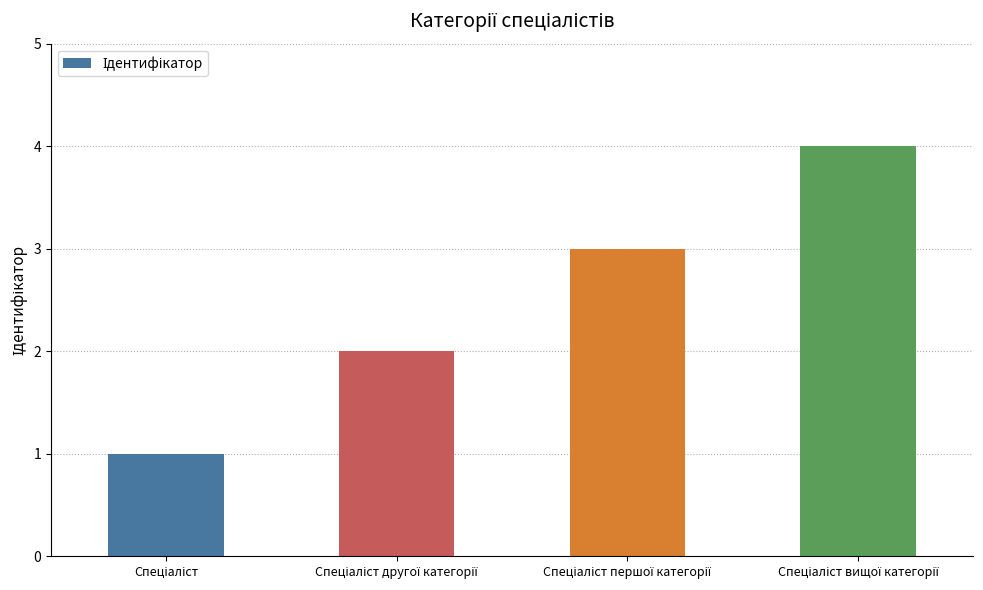

What is the maximum value shown in the chart?

4